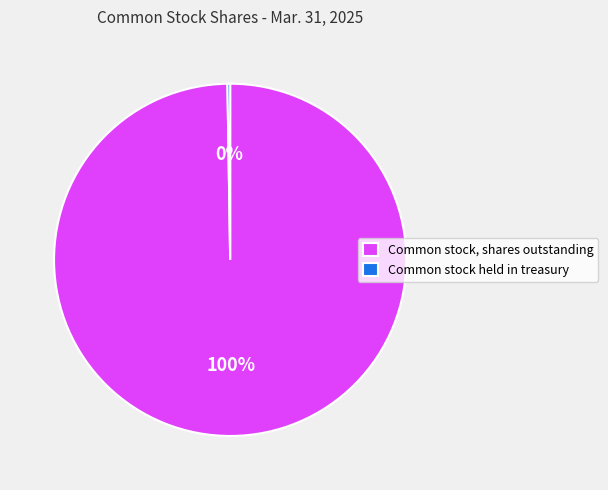

The Common stock, shares outstanding slice represents 100% of the pie. True or false?

True